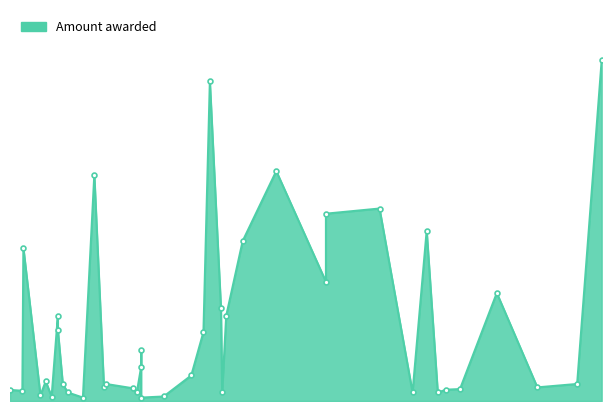

True or false: the data shows 5000 at 2015-05-28.

True